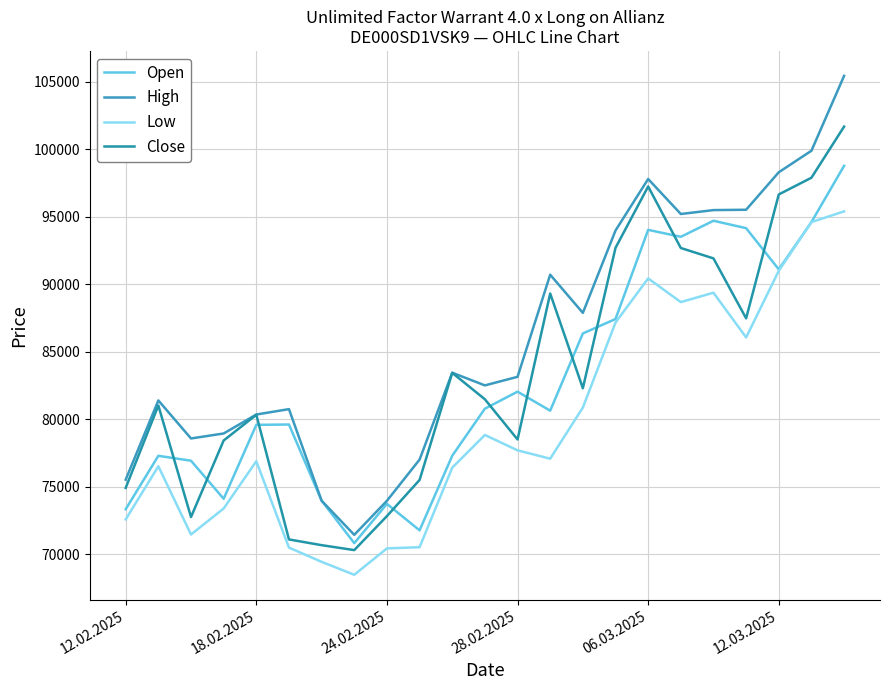

Which series has the largest total across all categories?

High